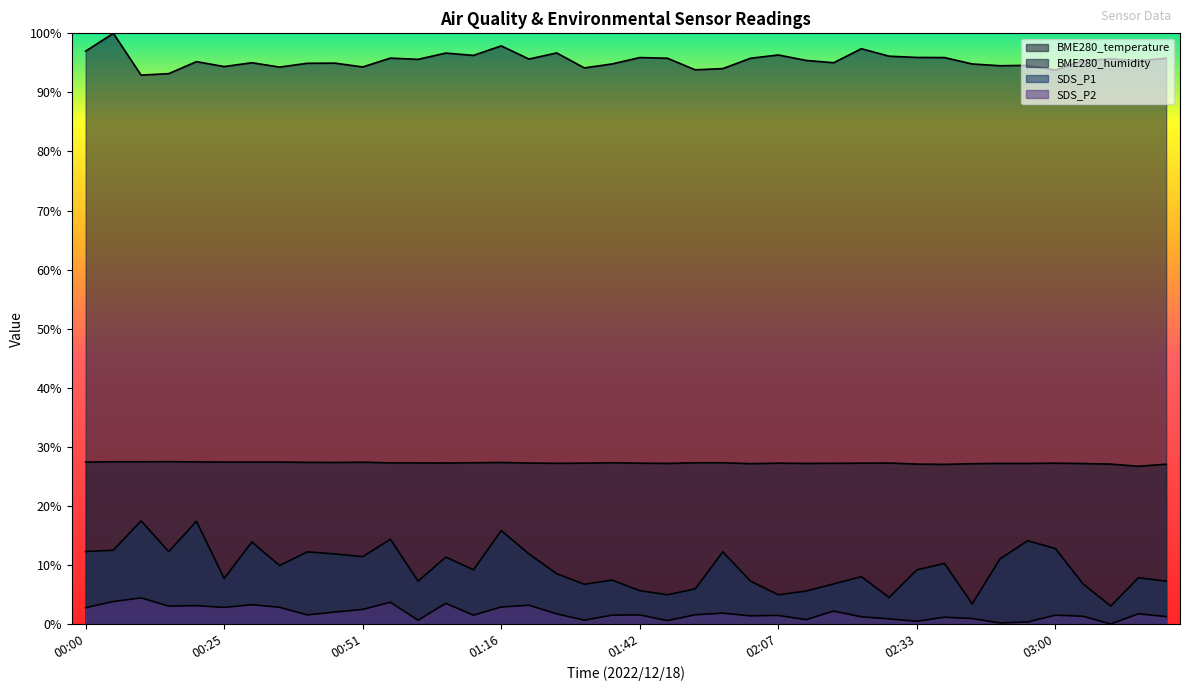

At which category is the sum across all series the highest?

01:16